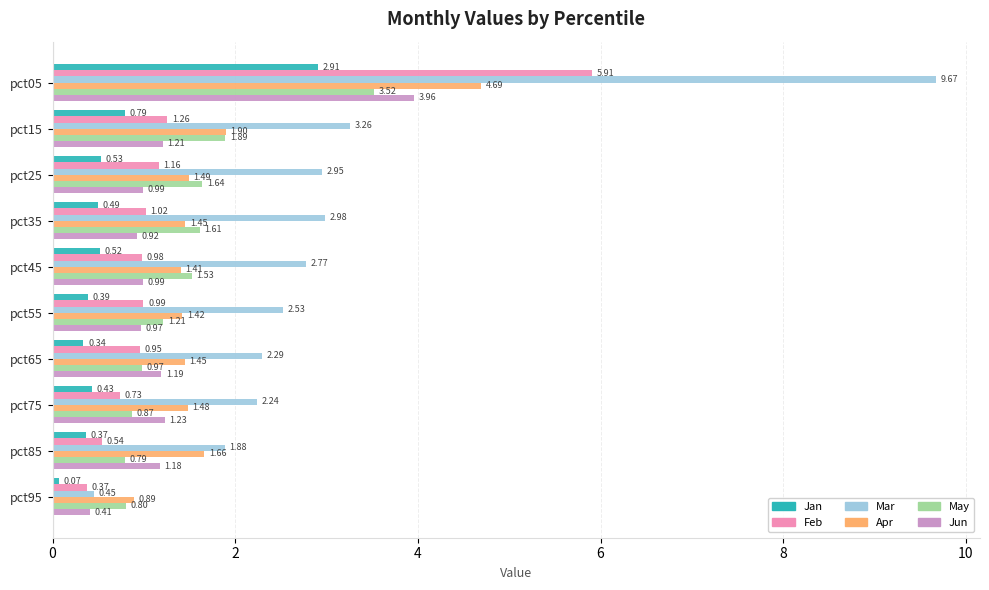

What is the sum of all Feb values?

13.9